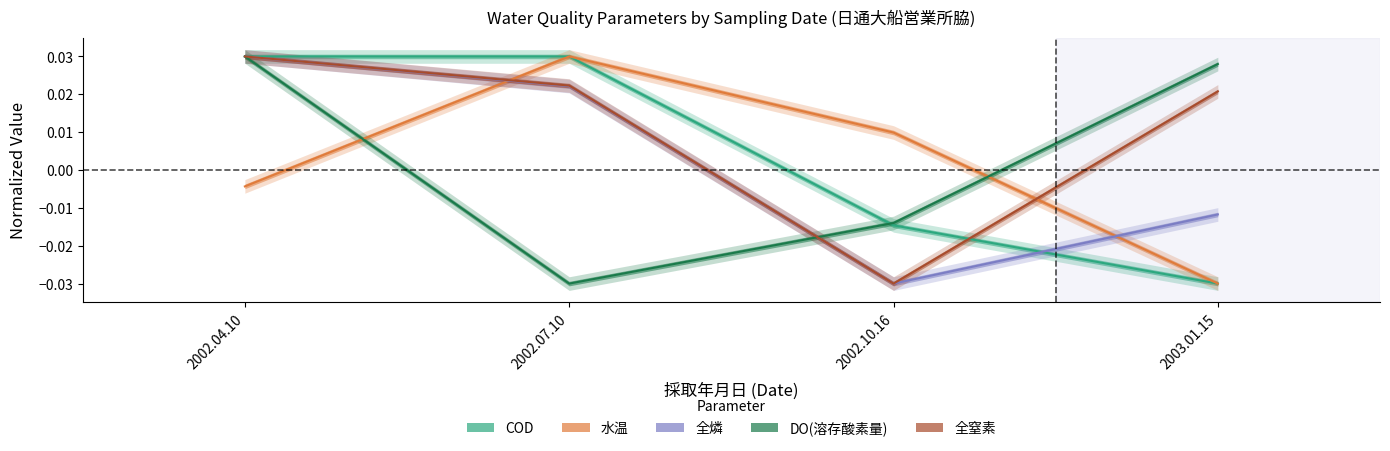

Reading left to right, extract all data points from this chart.

COD: 2002.04.10=0.0	2002.07.10=0.0	2002.10.16=-0.0	2003.01.15=-0.0
水温: 2002.04.10=-0.0	2002.07.10=0.0	2002.10.16=0.0	2003.01.15=-0.0
全燐: 2002.04.10=0.0	2002.07.10=0.0	2002.10.16=-0.0	2003.01.15=-0.0
DO(溶存酸素量): 2002.04.10=0.0	2002.07.10=-0.0	2002.10.16=-0.0	2003.01.15=0.0
全窒素: 2002.04.10=0.0	2002.07.10=0.0	2002.10.16=-0.0	2003.01.15=0.0